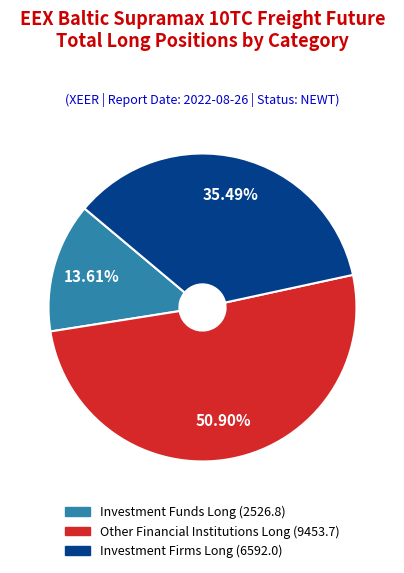

True or false: Investment Funds Long (2526.8) accounts for 14% of the total.

True